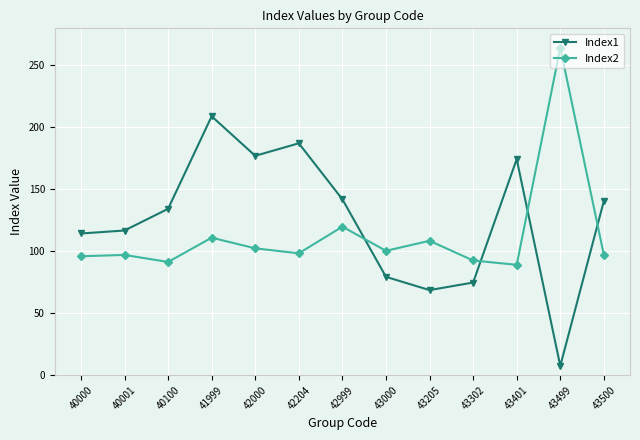

How many values in the Index2 series exceed 98?

7